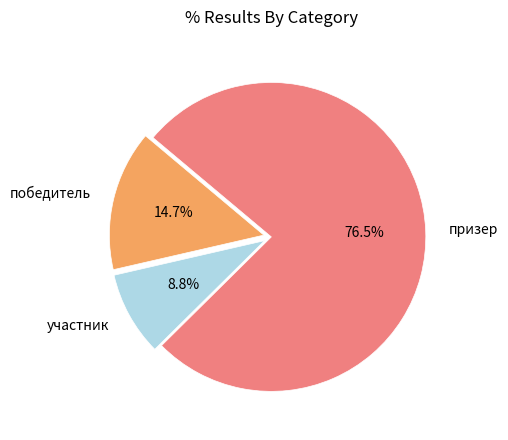

To the nearest percent, what is the difference between the largest and smallest slice percentages?

68%